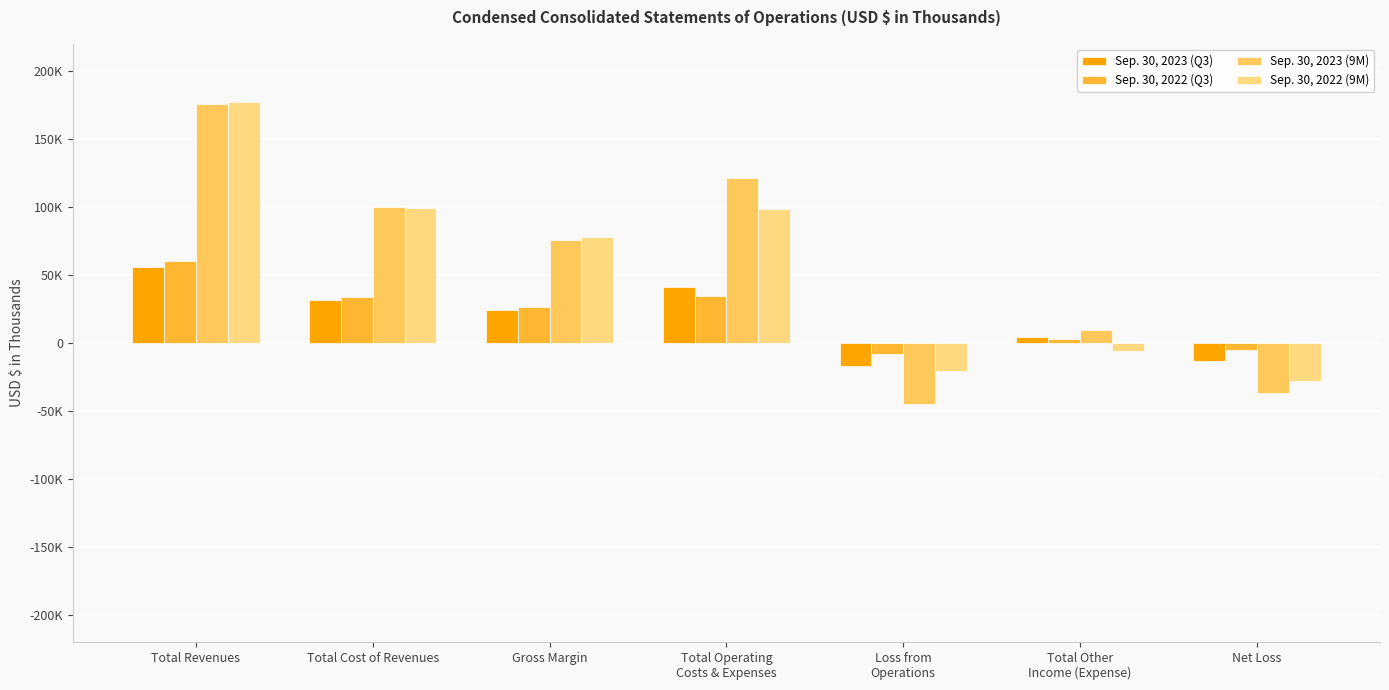

What is the difference between the Sep. 30, 2022 (9M) values at Loss from
Operations and Total Revenues?

197788